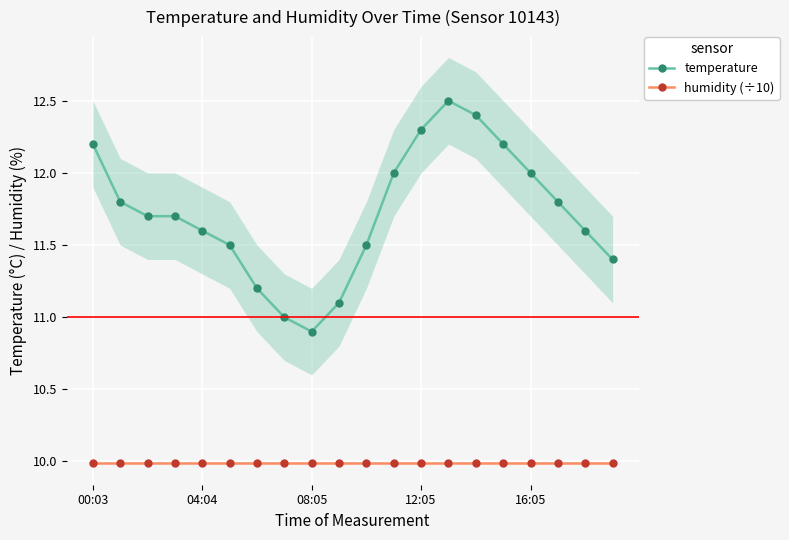

How many data points does each series have?

20